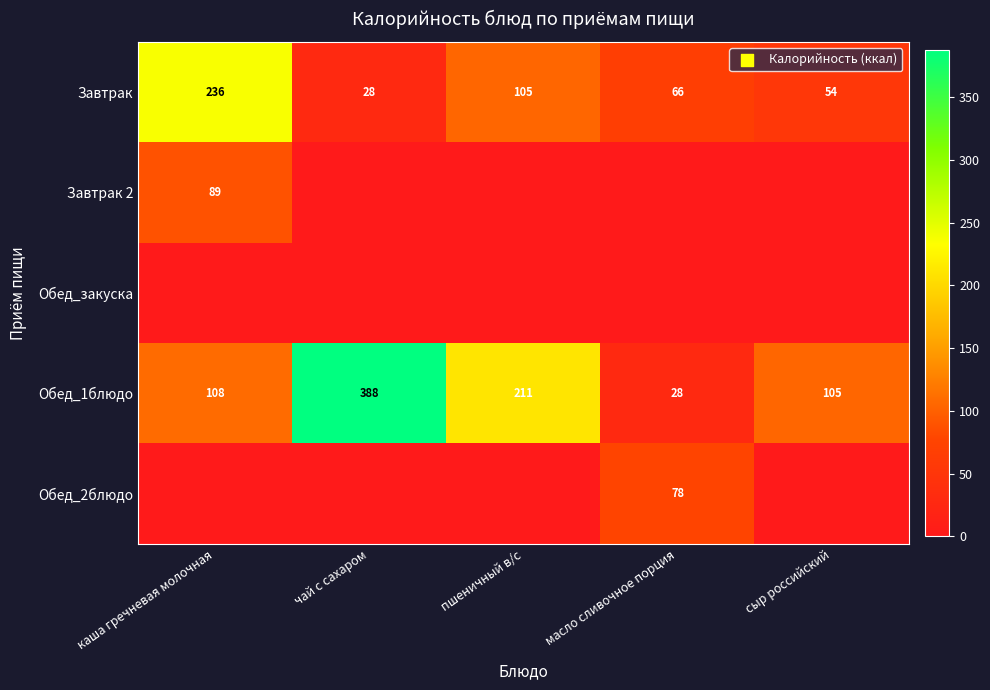

What is the lowest value of the Обед_1блюдо series?

28